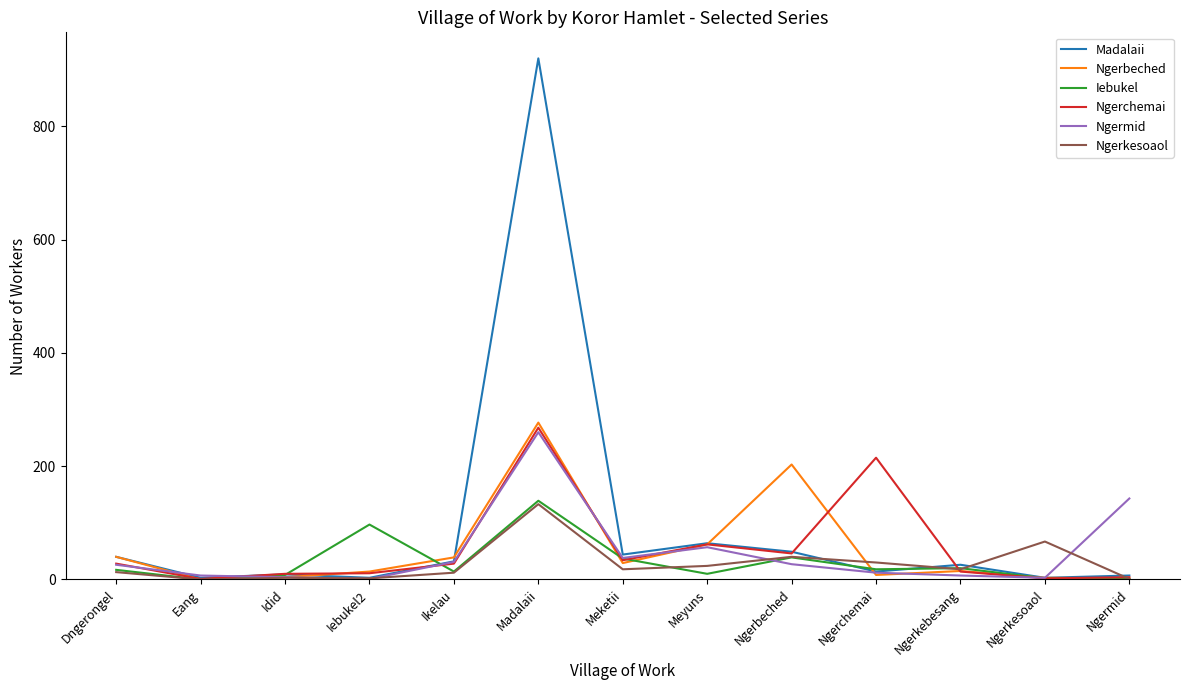

Does the chart display data point markers on the line(s)?

No